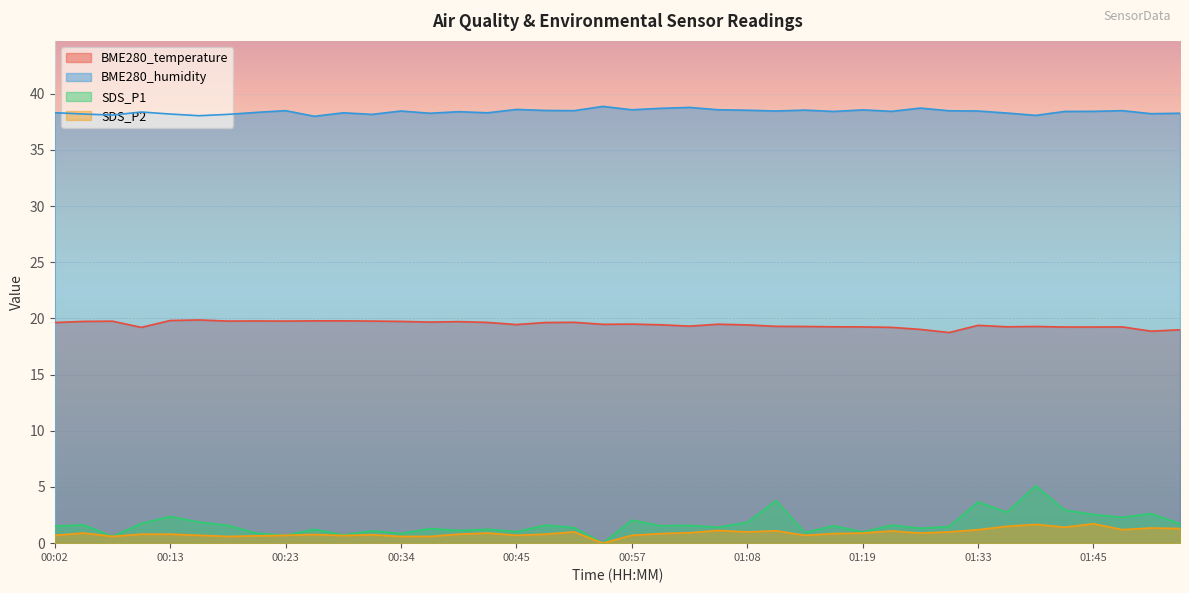

What is the difference between the highest and lowest values at 00:18?

37.6